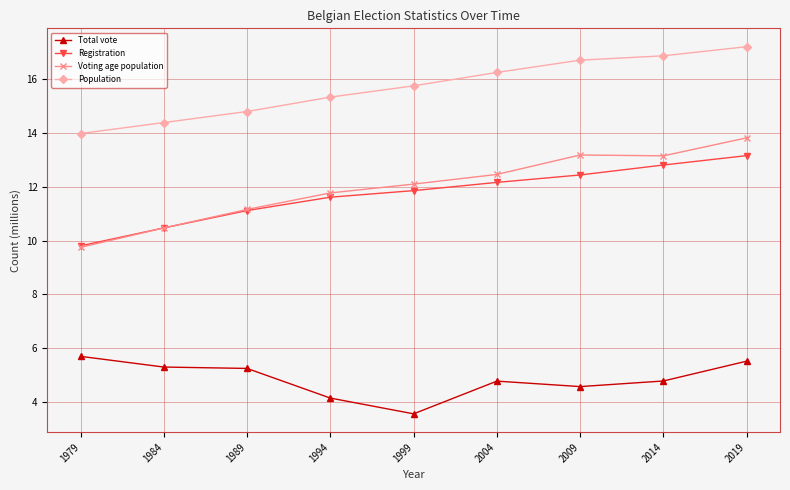

Is the value of Voting age population at 2004 greater than the value of Total vote at 1989?

Yes